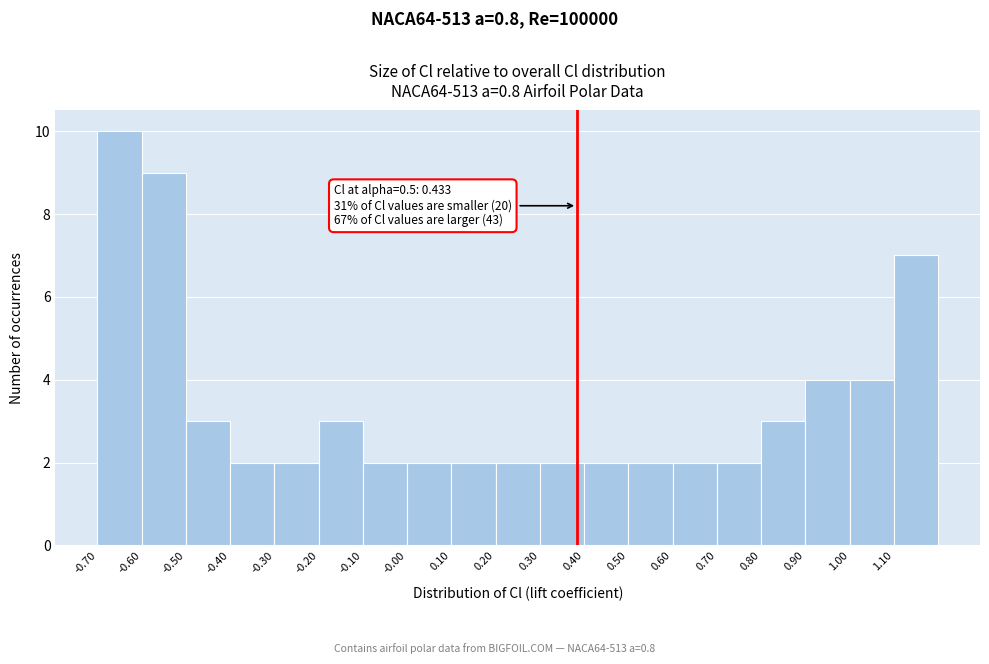

Which range on the x-axis has the tallest bar?

-0.7 to -0.6